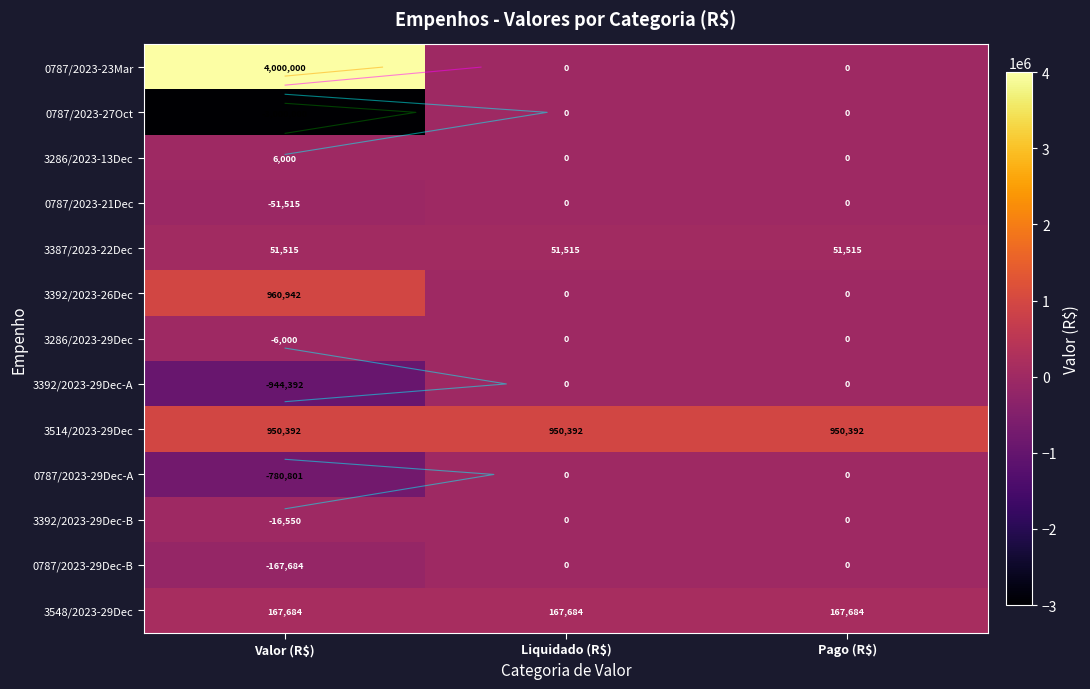

At which category is the sum across all series the highest?

Valor (R$)